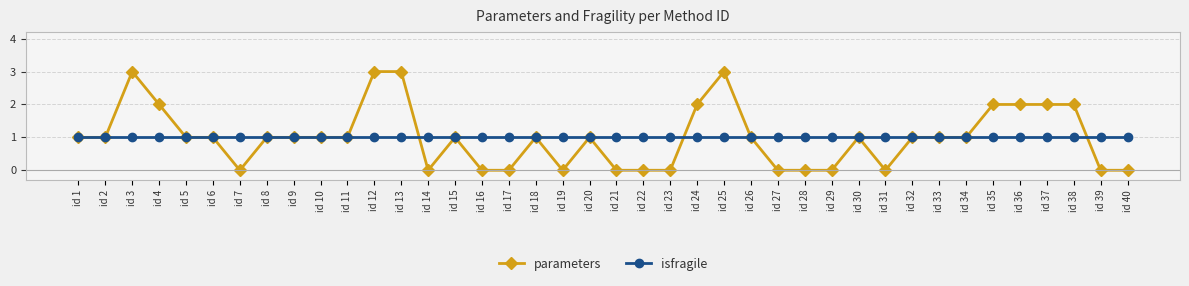

What are all the series names shown in the legend?

parameters, isfragile